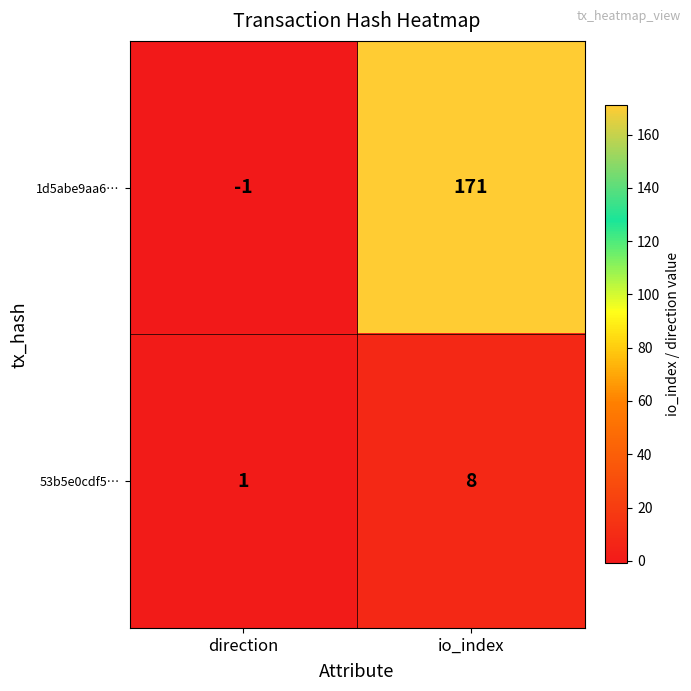

What is the difference between the maximum and minimum values in the 53b5e0cdf5… series?

7